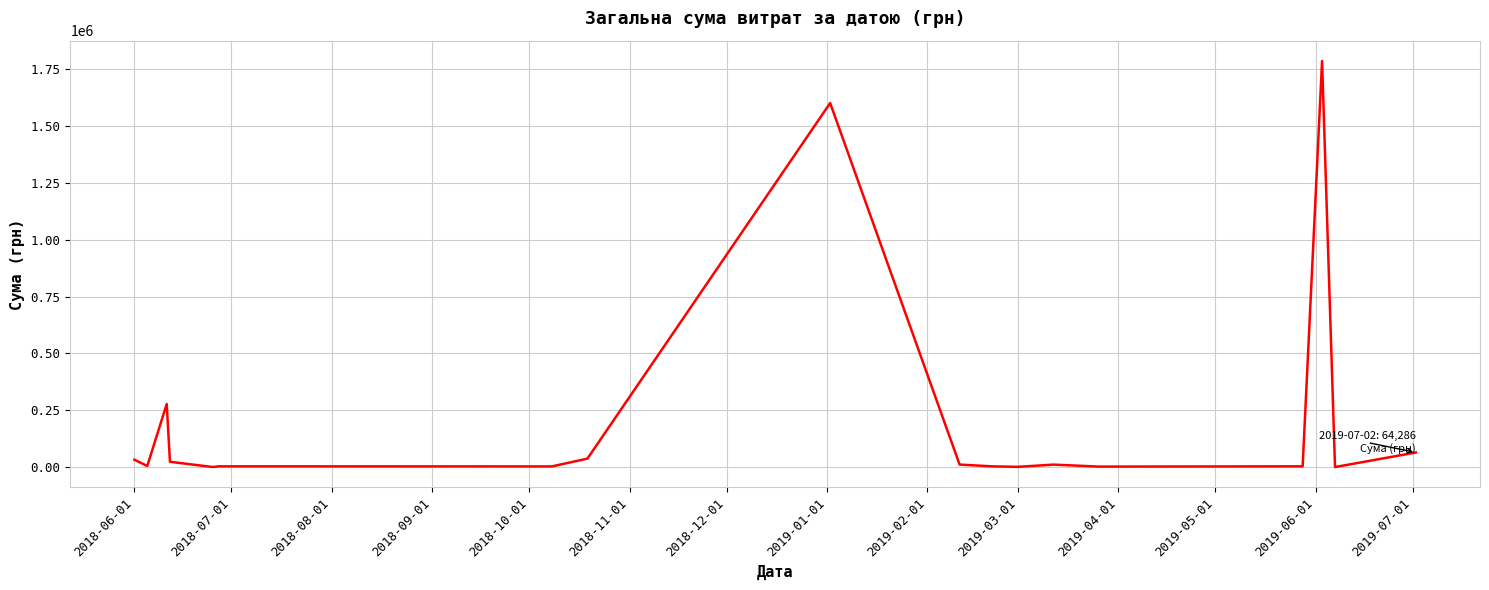

What is the maximum value shown in the chart?

1786856.2